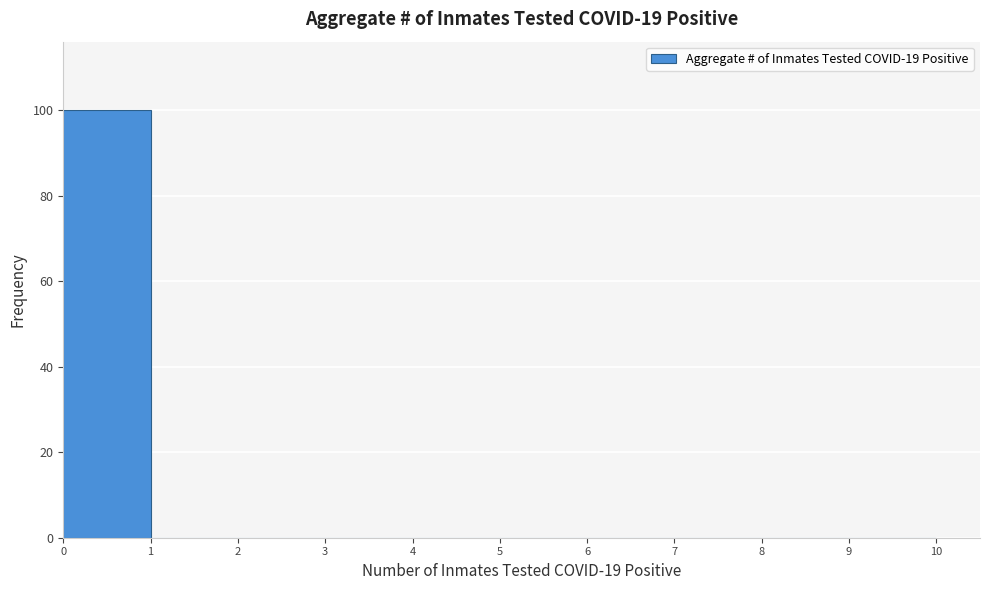

Reading left to right, list every bar in this chart as the range it spans on the x-axis followed by its height. The values are not printed on the chart, so give them approximately, as read against the axis.

0 to 1: 100
1 to 2: 0
2 to 3: 0
3 to 4: 0
4 to 5: 0
5 to 6: 0
6 to 7: 0
7 to 8: 0
8 to 9: 0
9 to 10: 0